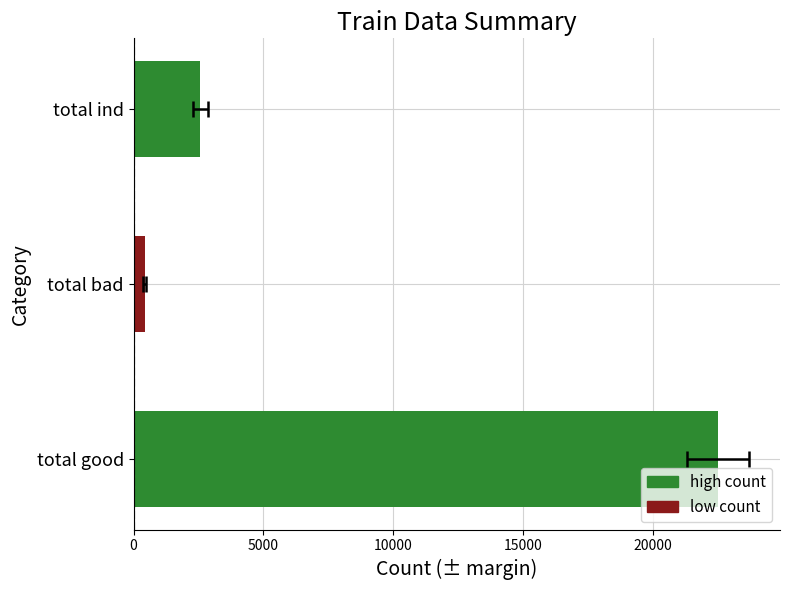

True or false: the data shows 30056 at total good.

False